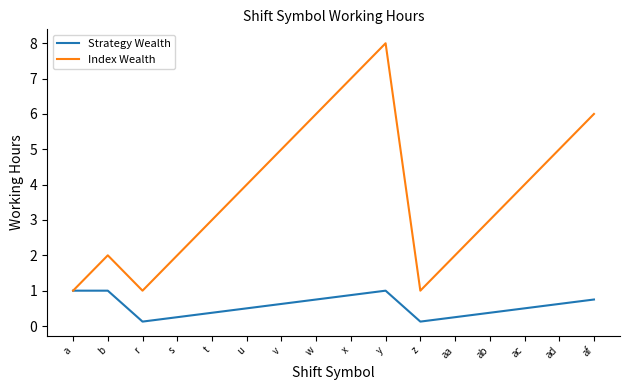

Is it true that Index Wealth equals 0.8 at t?

False